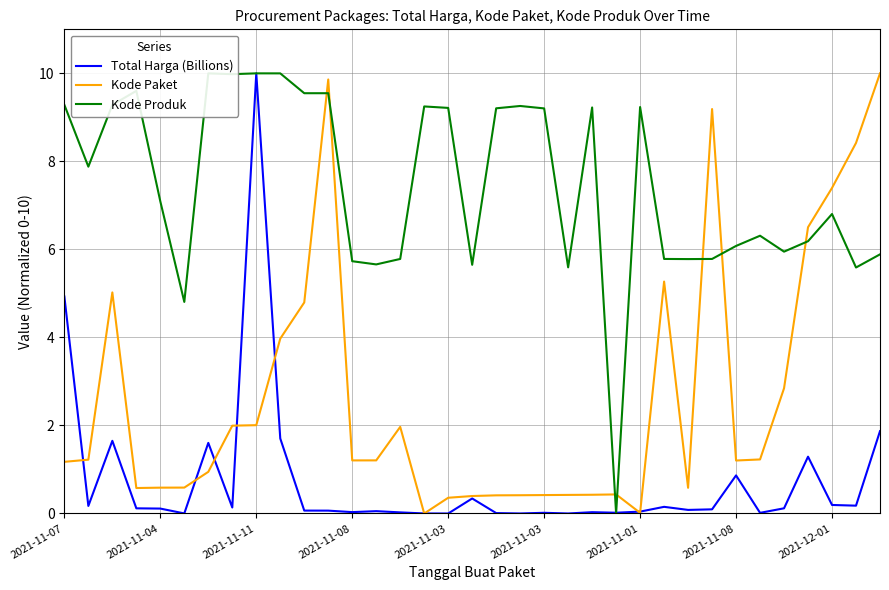

Rank the series by their average value, from lowest to highest.

Total Harga (Billions), Kode Paket, Kode Produk